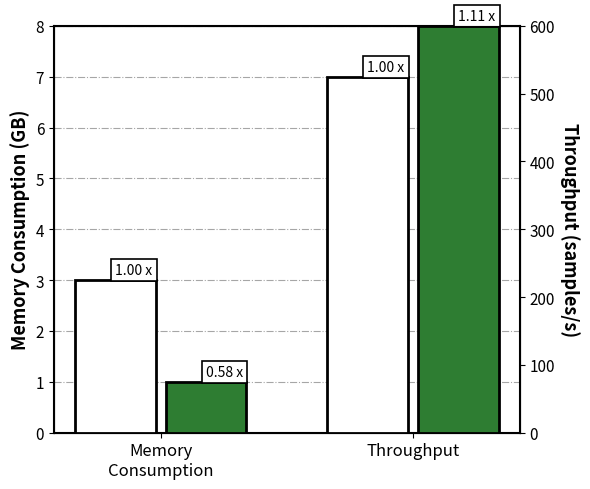

Rank the series by their average value, from highest to lowest.

Baseline, Optimized